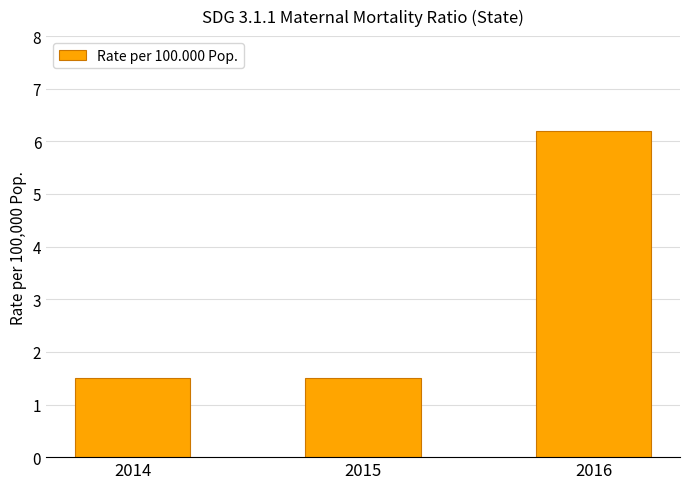

Reading left to right, extract all data points from this chart.

2014=1.5	2015=1.5	2016=6.2